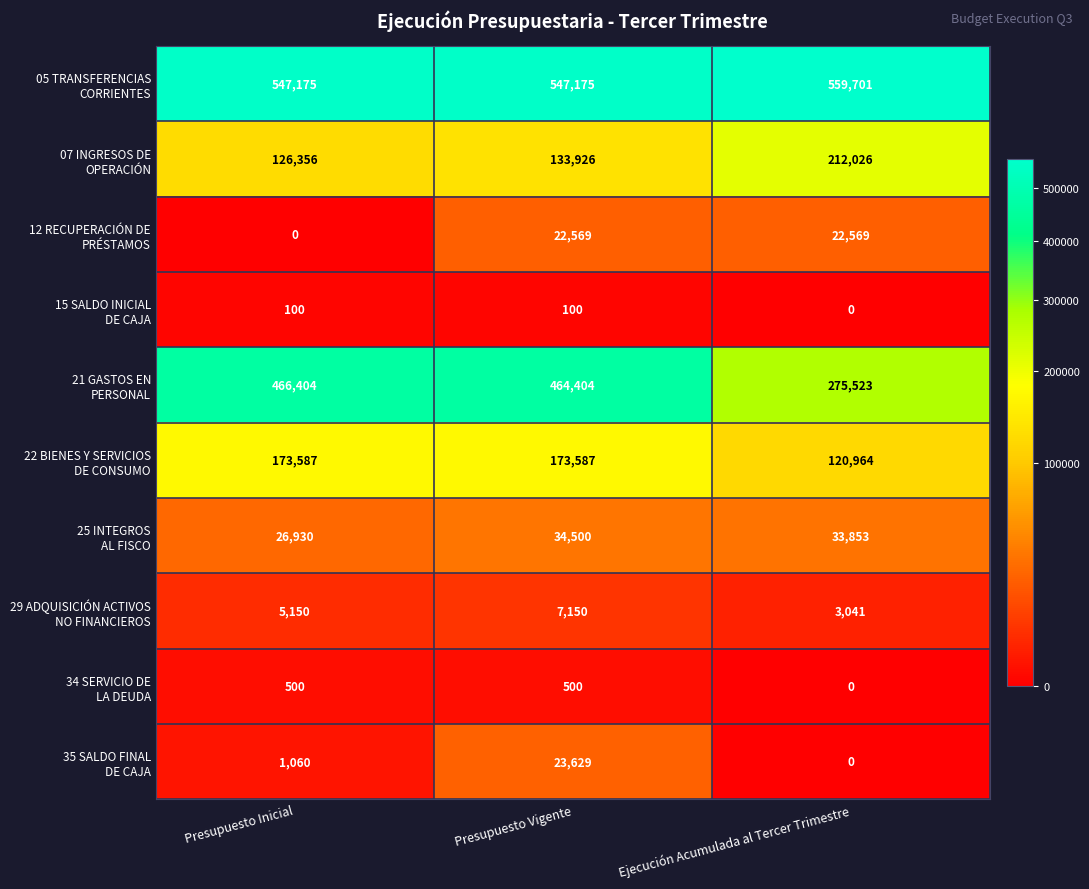

At how many categories does at least one series exceed 380052?

3